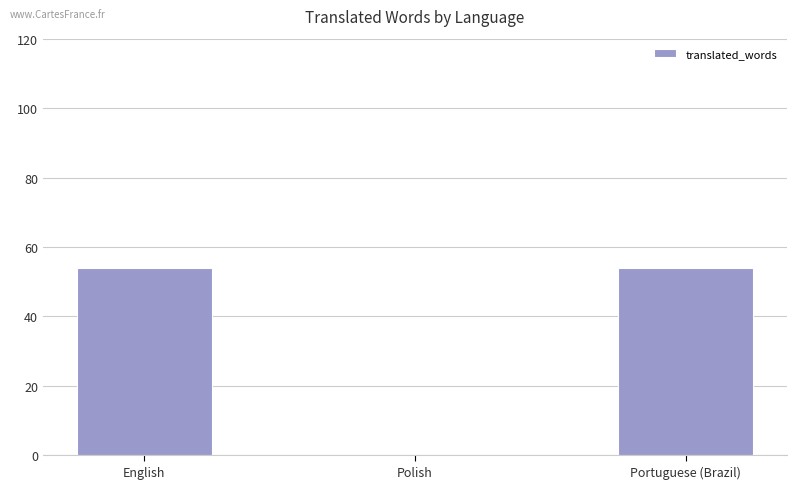

Is it true that the value at Portuguese (Brazil) is 13?

False